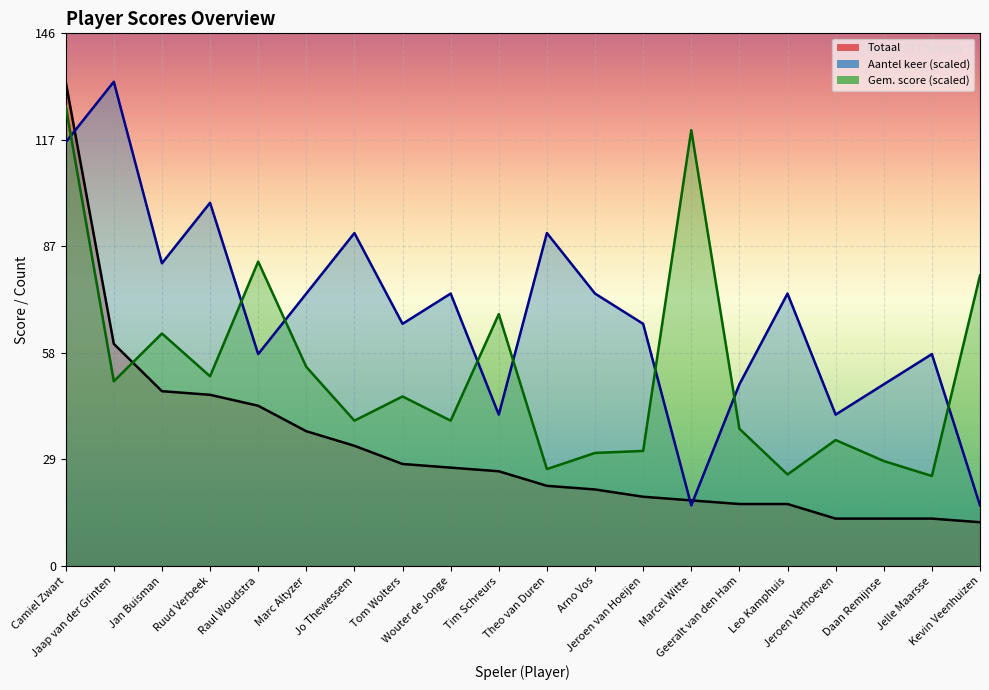

What is the maximum value for Totaal?

133.0